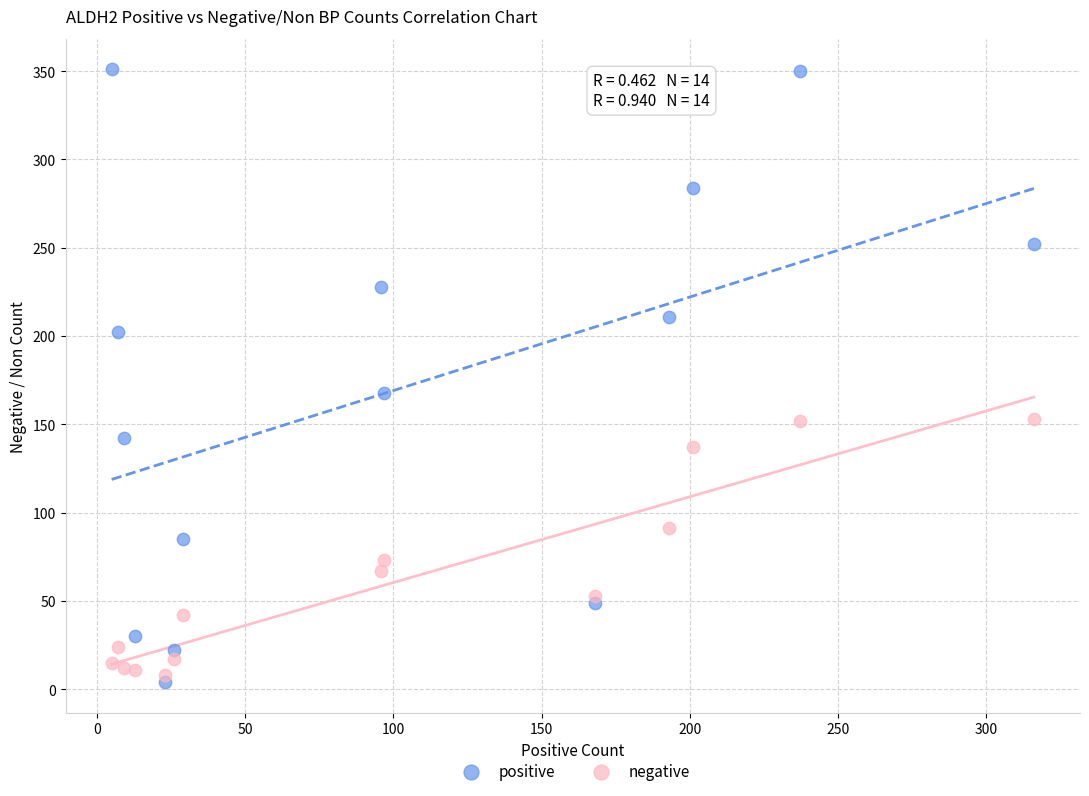

Which series contains the highest Y value?

positive